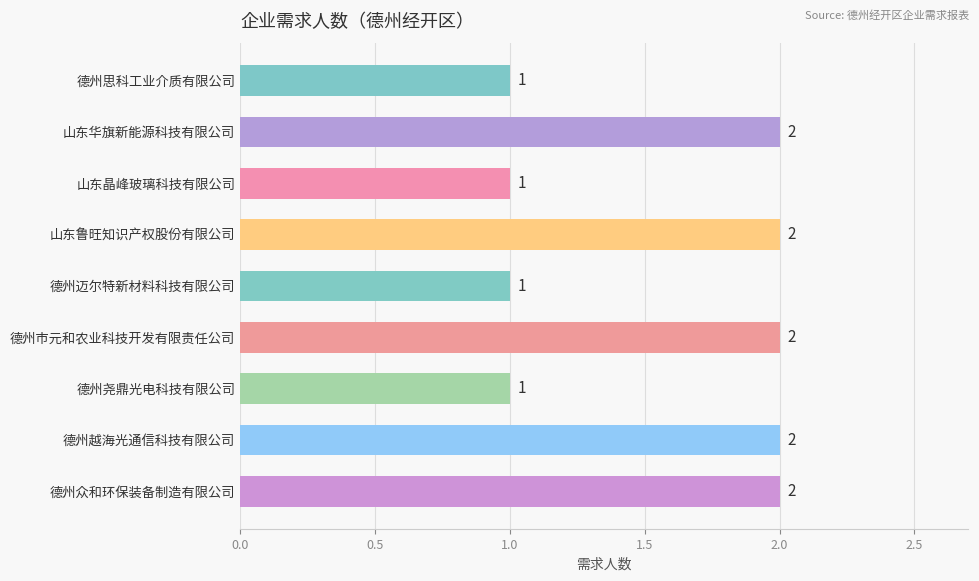

What is the ratio of the value at 德州市元和农业科技开发有限责任公司 to the value at 山东晶峰玻璃科技有限公司?

2.0